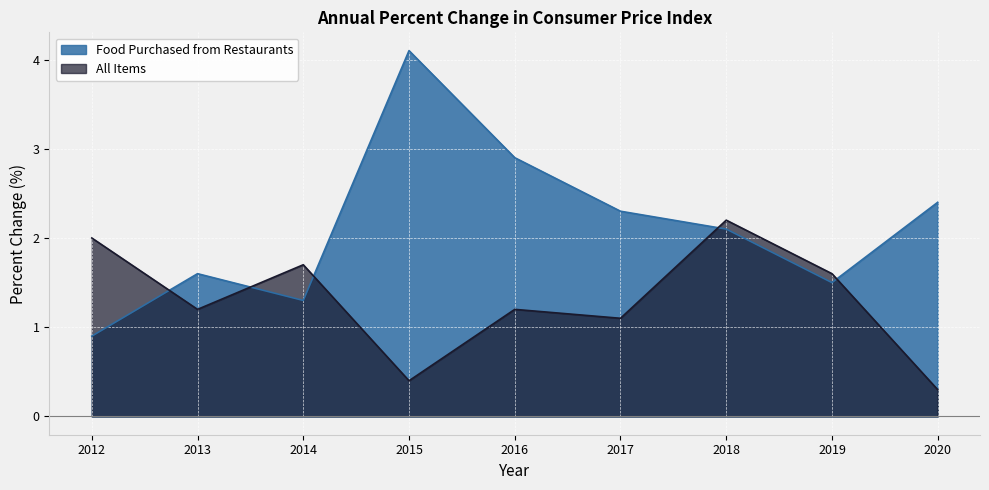

Which series changed the most between 2014 and 2018?

Food Purchased from Restaurants